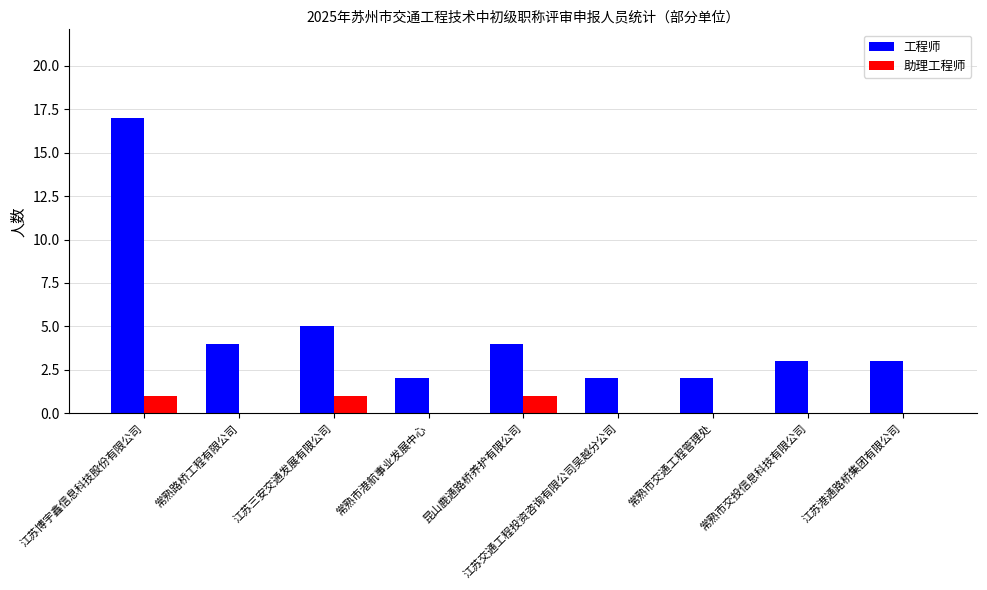

What value does the 工程师 series have at 江苏三安交通发展有限公司?

5